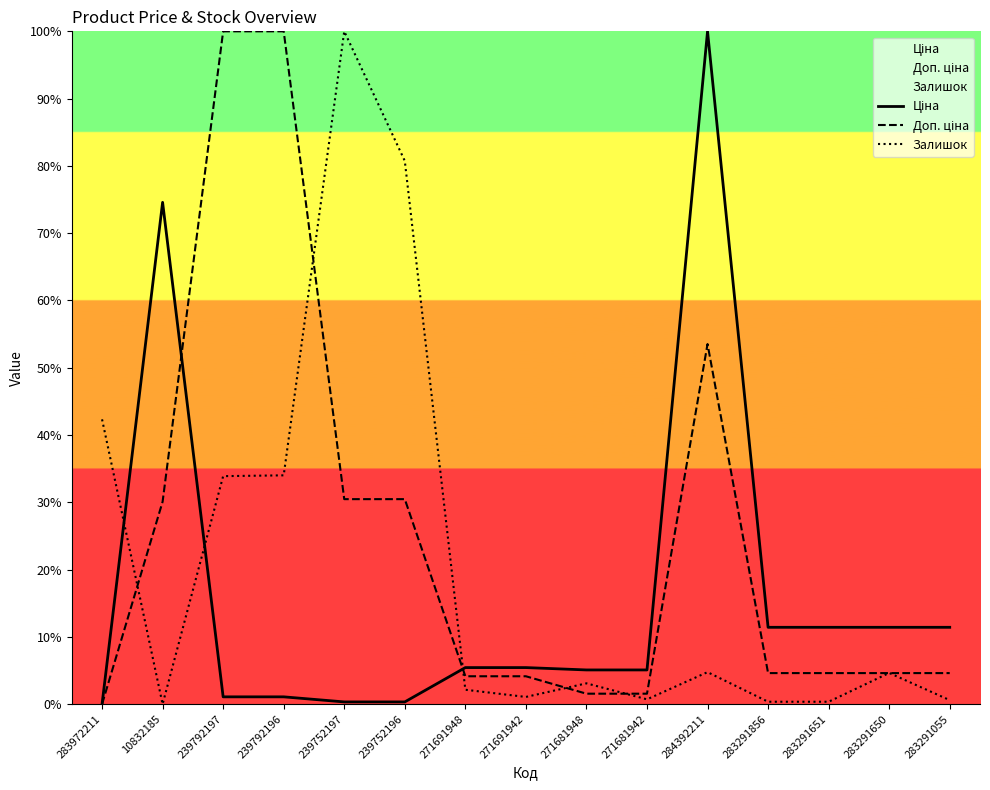

Between 271681942 and 239752197, which is larger?

271681942